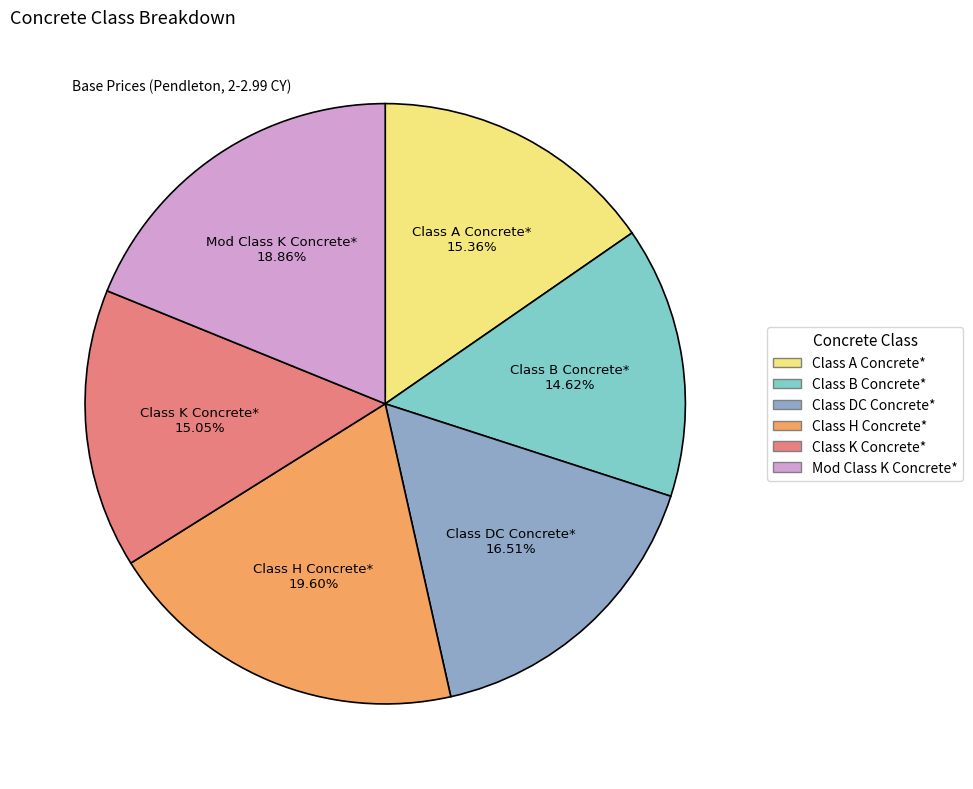

To the nearest percent, what is the difference between the largest and smallest slice percentages?

5%